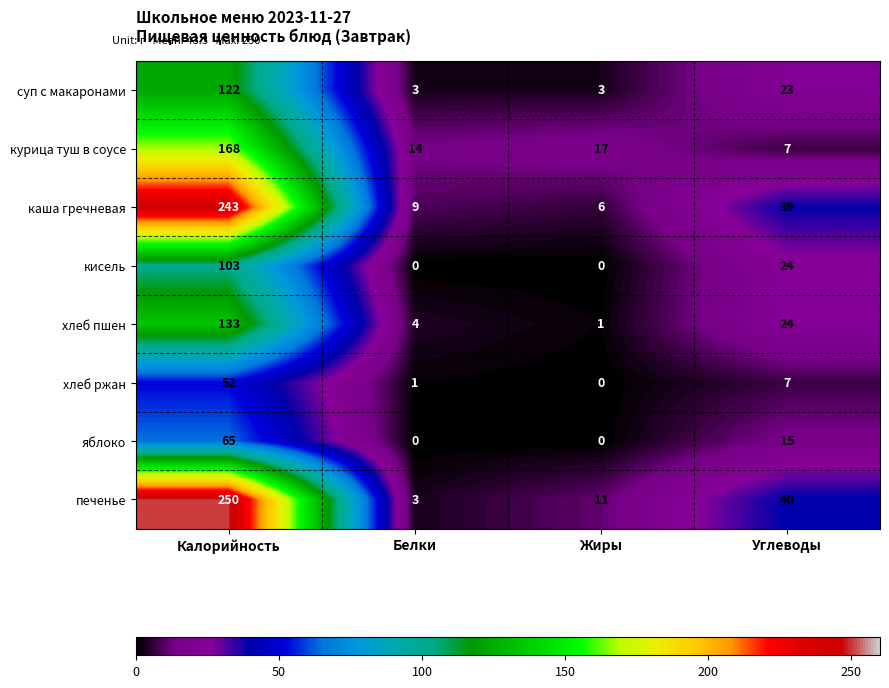

Which series has the largest range (max minus min)?

печенье